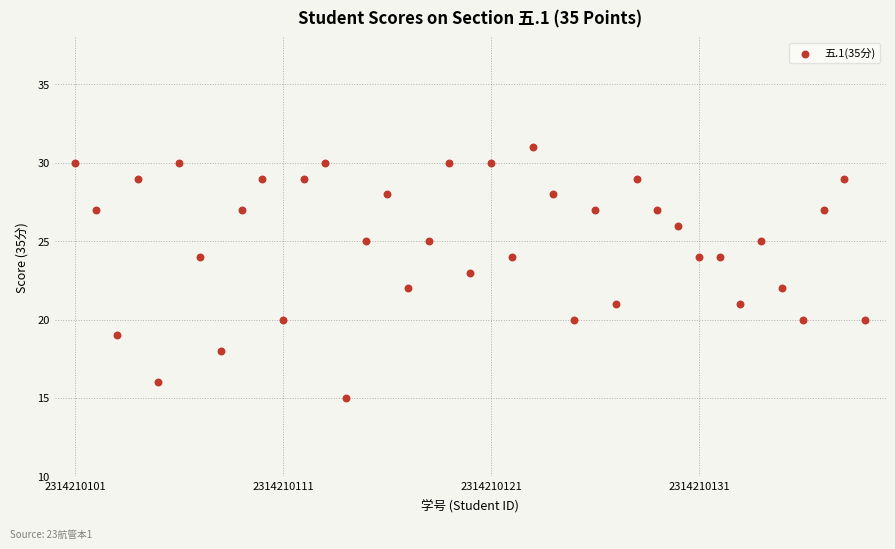

What is the range of X values (max minus min)?

38